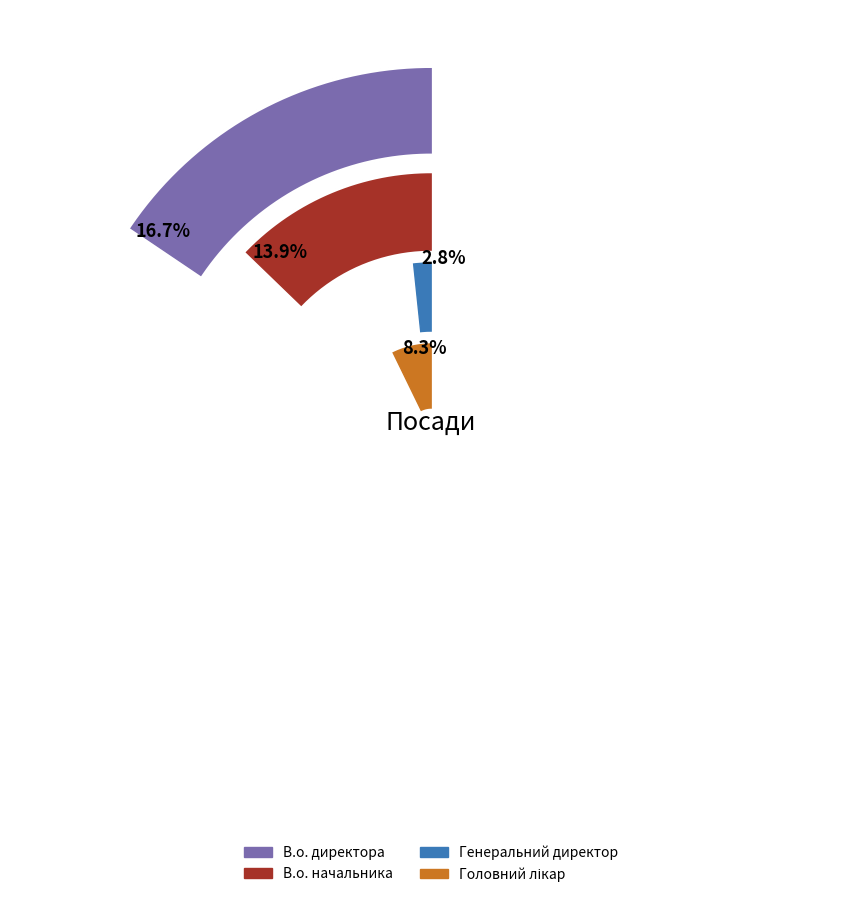

What portion of the pie excludes Головний лікар?

91.7%